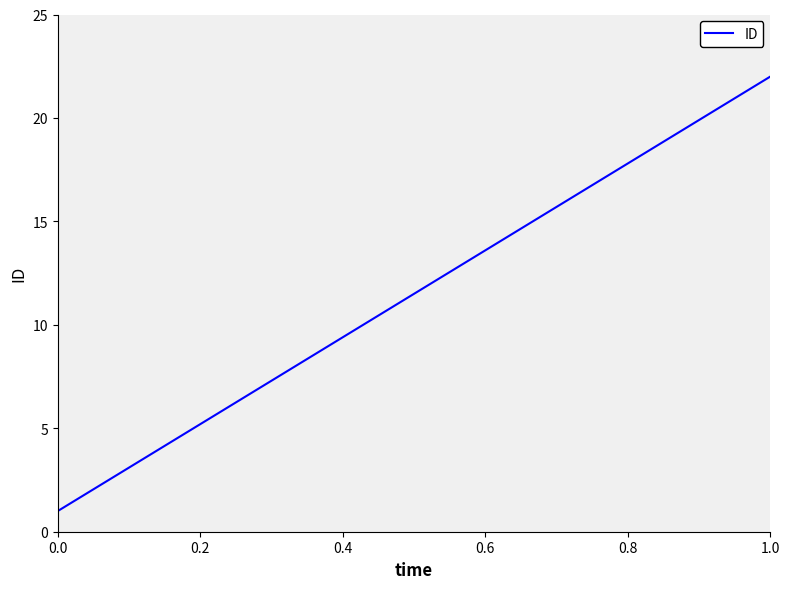

True or false: the data has more than 0 interior local peaks.

False